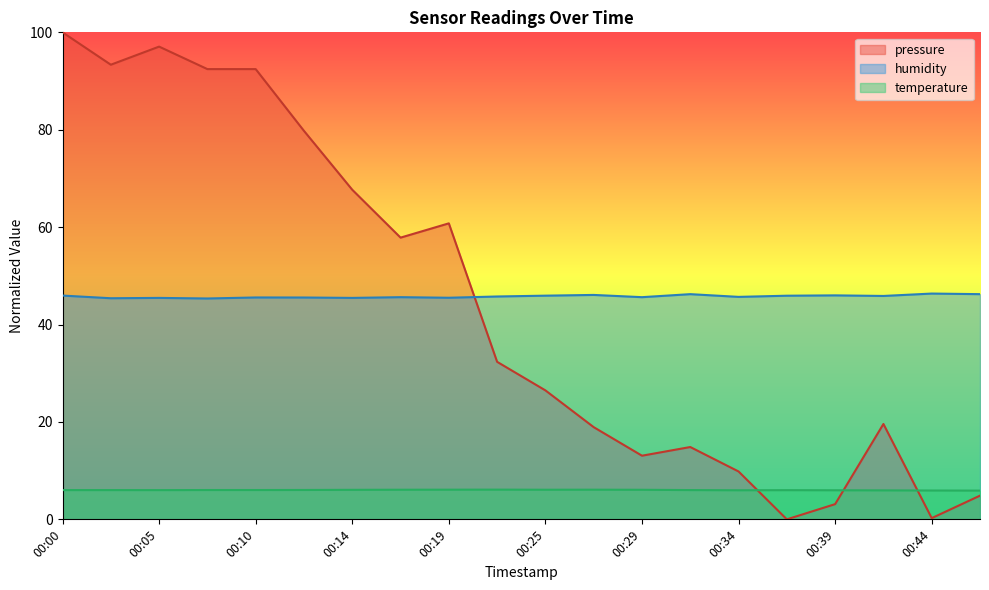

What are all the series names shown in the legend?

pressure, humidity, temperature